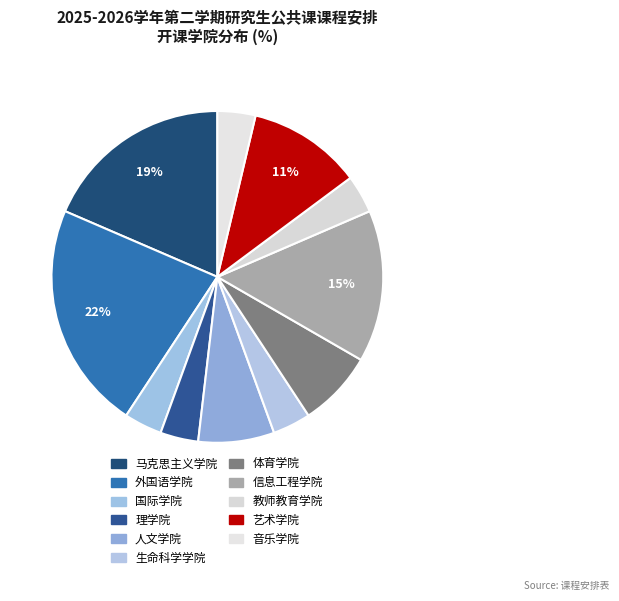

How many slices are in this pie chart?

11